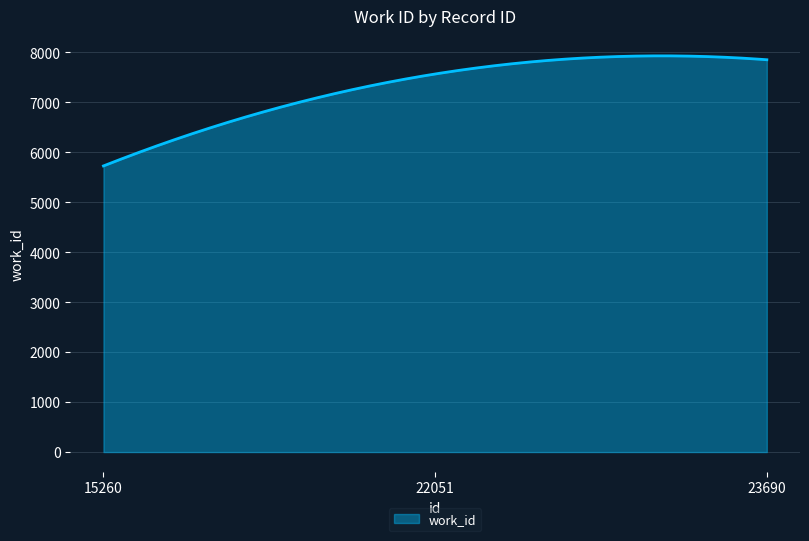

What is the average value?

7305.1